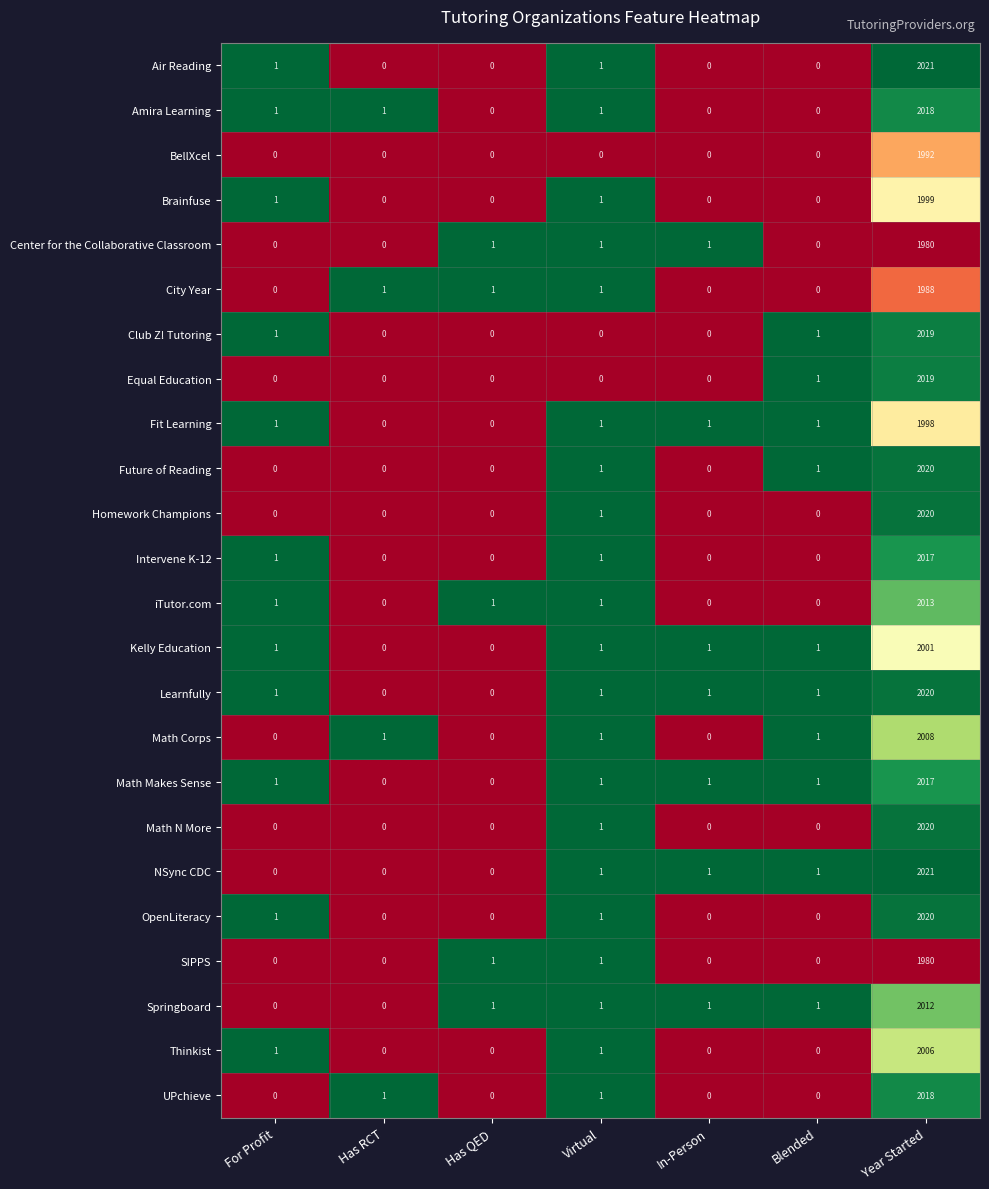

What is the greatest value displayed?

2021